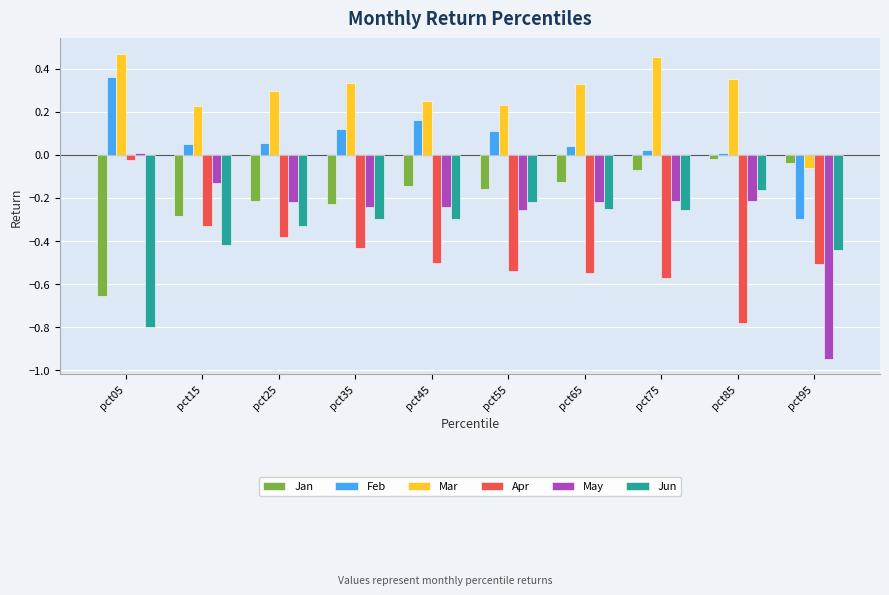

The value of May at pct95 is -0.3. True or false?

False